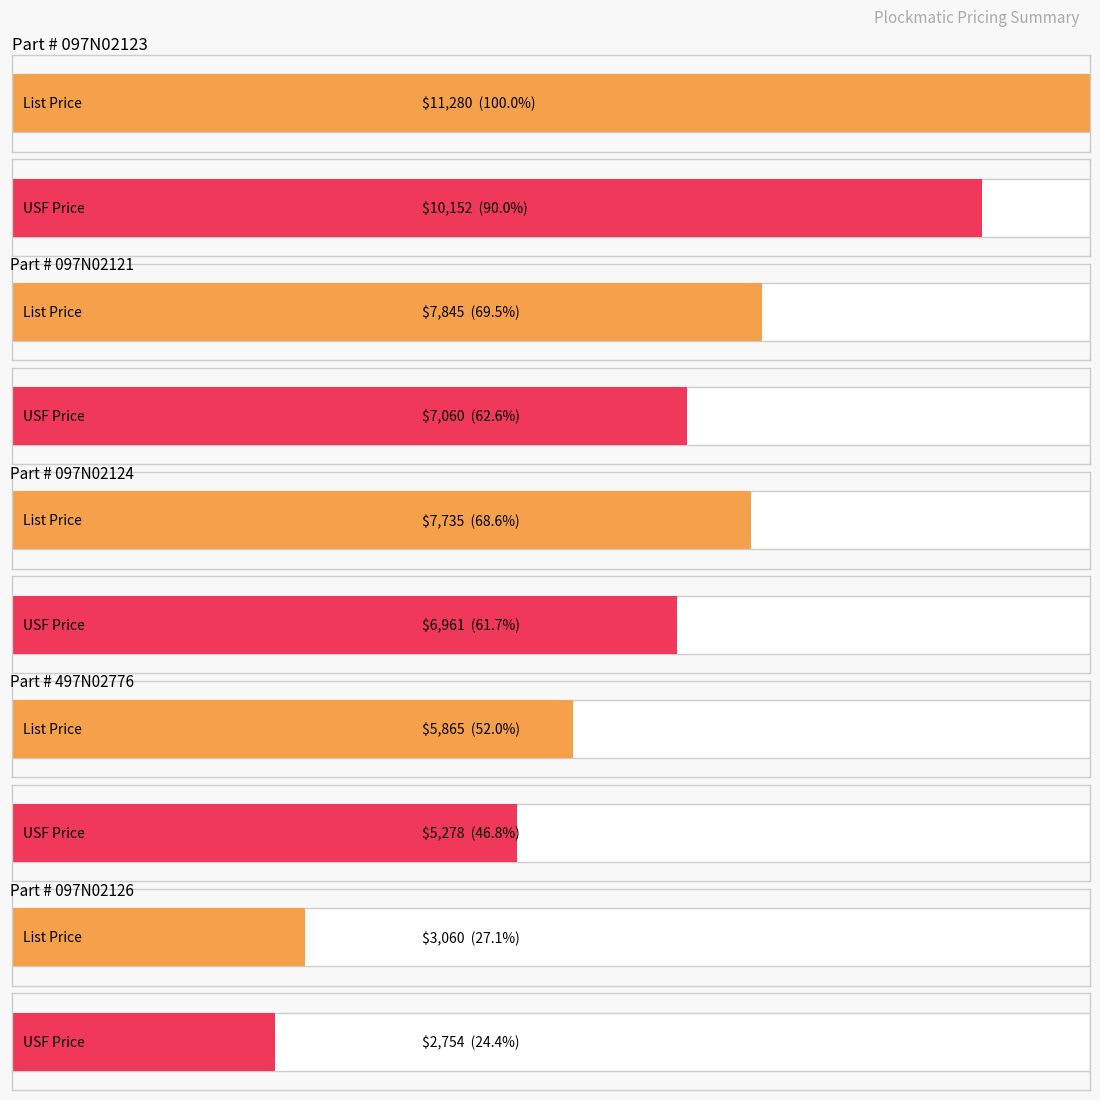

Rank the series by their maximum value, from highest to lowest.

List Price, USF Price